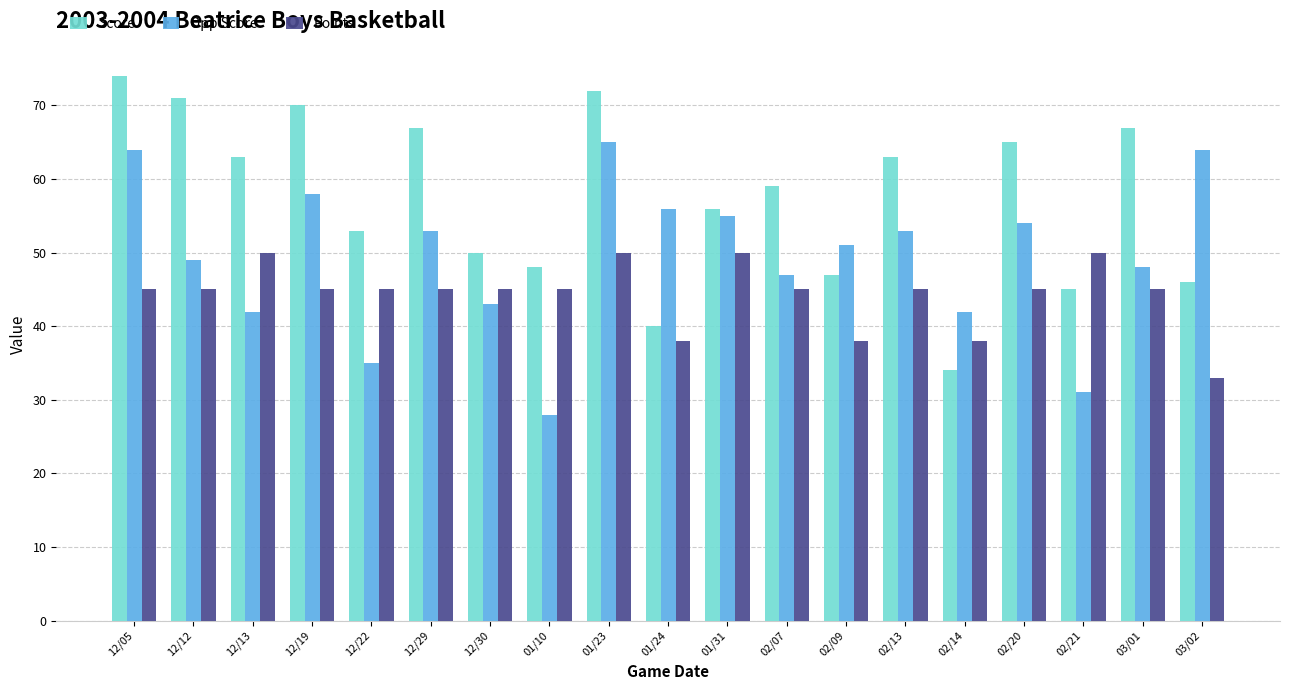

Count the number of categories in the chart.

19